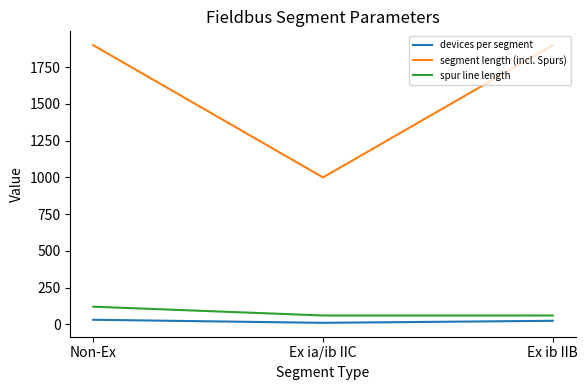

Rank the series at Ex ia/ib IIC from lowest to highest value.

devices per segment, spur line length, segment length (incl. Spurs)